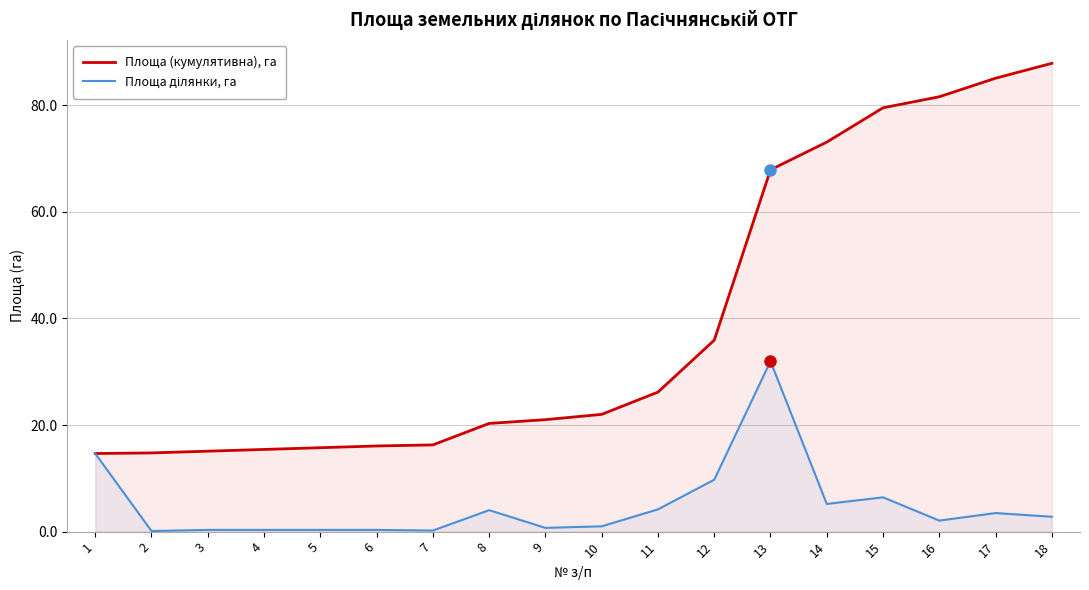

Rank the categories by Площа ділянки, га value from highest to lowest.

13, 1, 12, 15, 14, 11, 8, 17, 18, 16, 10, 9, 3, 4, 5, 6, 7, 2